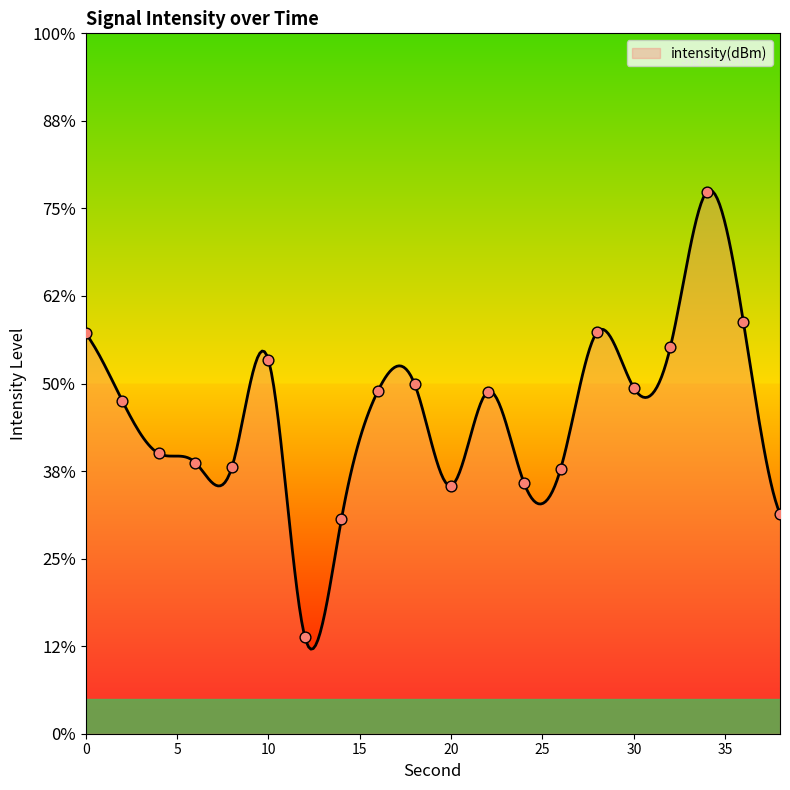

Which has a higher value, 4 or 12?

4